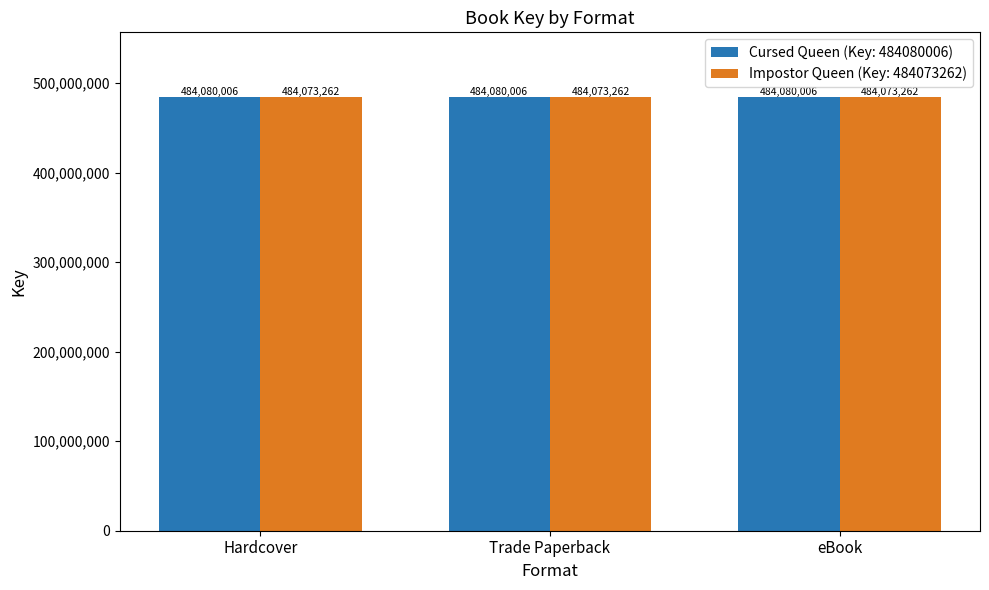

What position from the left is Trade Paperback?

2